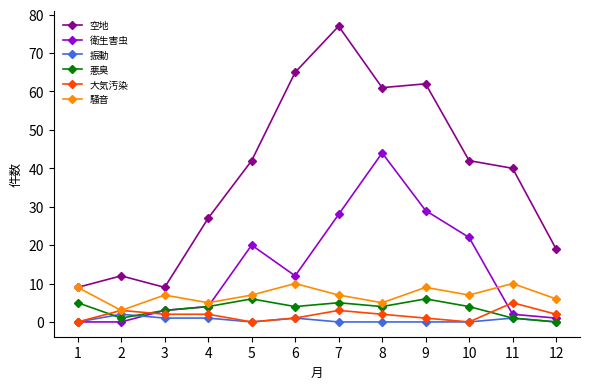

Rank the series by their maximum value, from lowest to highest.

振動, 大気汚染, 悪臭, 騒音, 衛生害虫, 空地